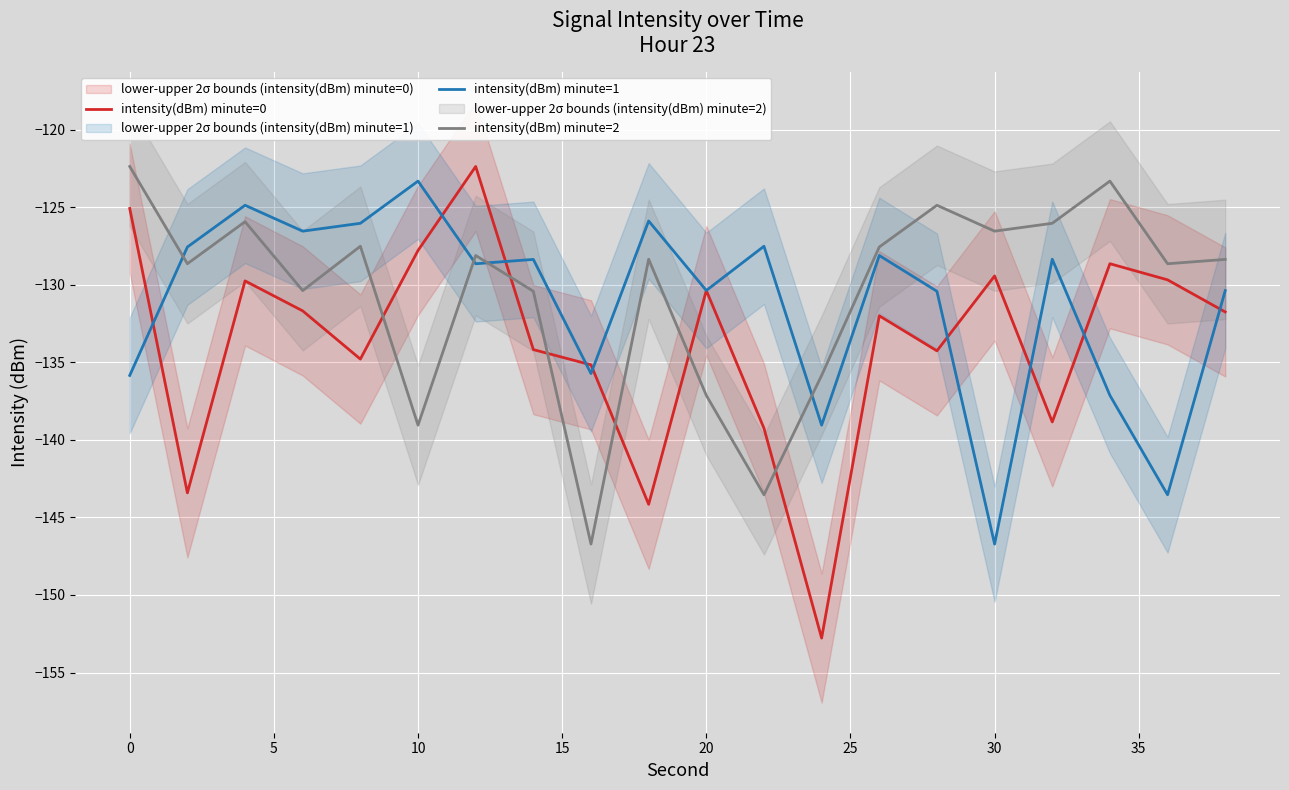

What is the minimum value for intensity(dBm) minute=1?

-146.7